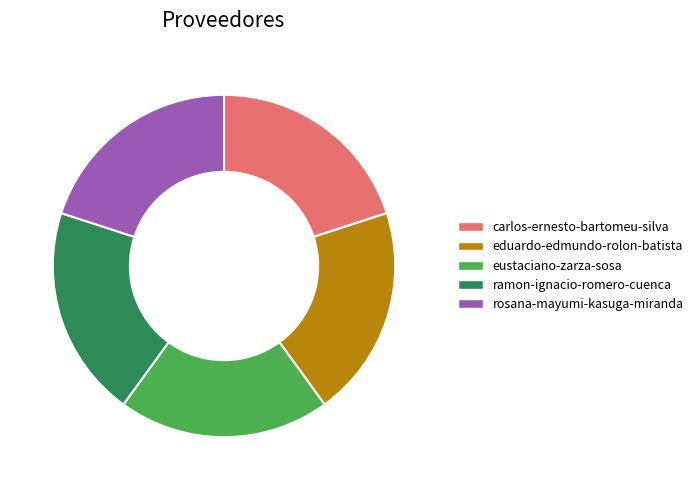

What is the ratio of the value at eduardo-edmundo-rolon-batista to the value at eustaciano-zarza-sosa?

1.0